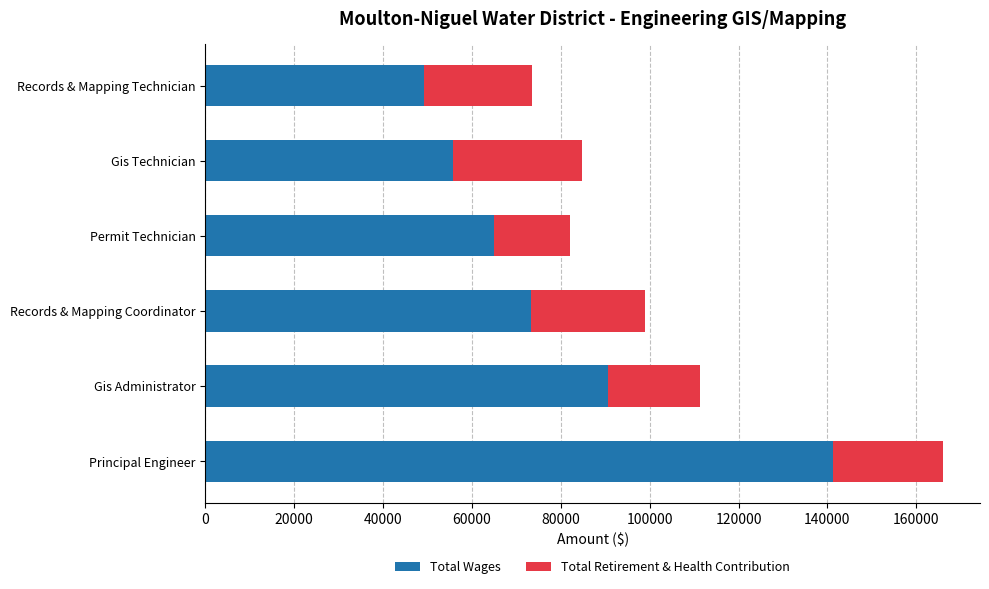

Is it true that Total Wages equals 65029 at Permit Technician?

True